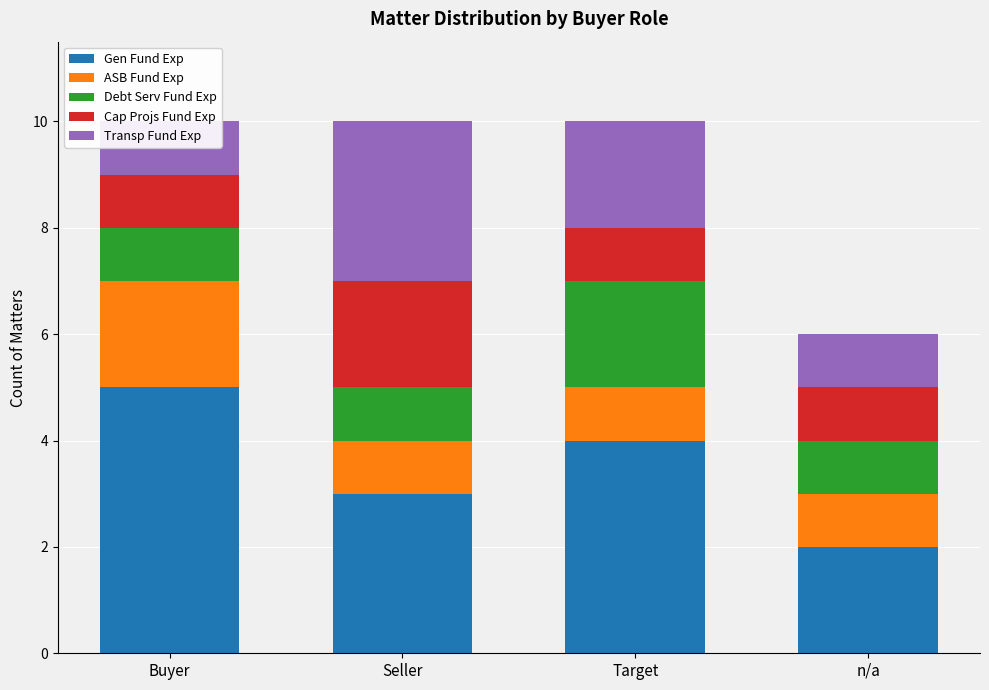

What is the total value across all series at Seller?

10